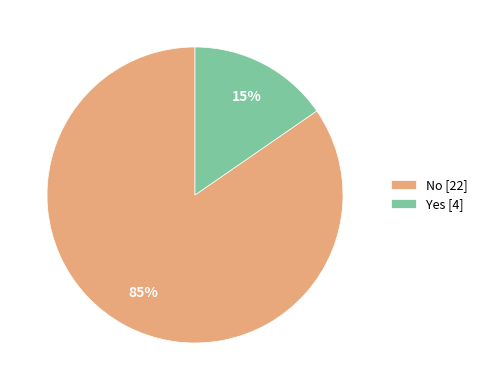

To the nearest percent, what is the combined percentage of No [22] and Yes [4]?

100%